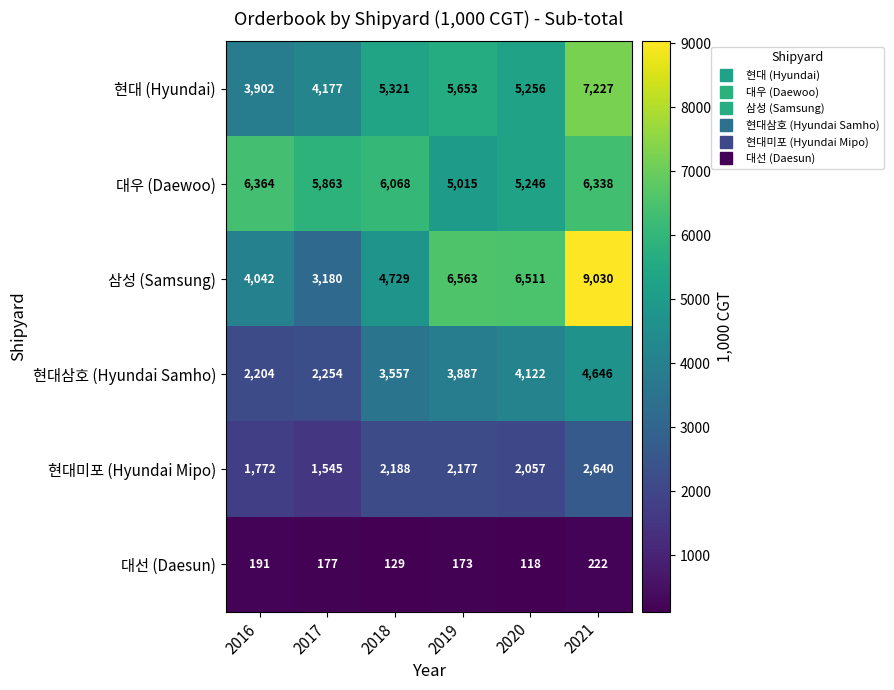

Which series has the largest total across all categories?

대우 (Daewoo)